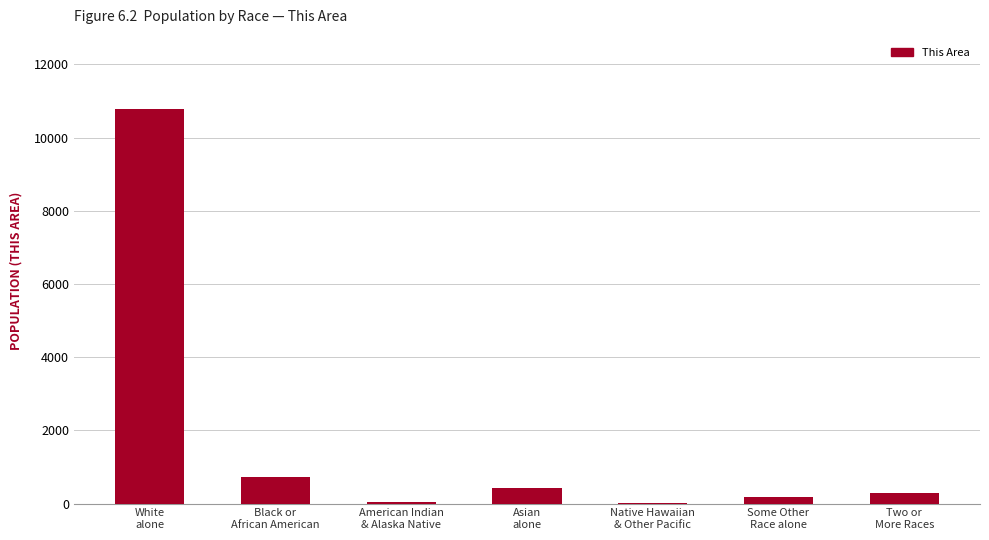

Are the bars horizontal?

No